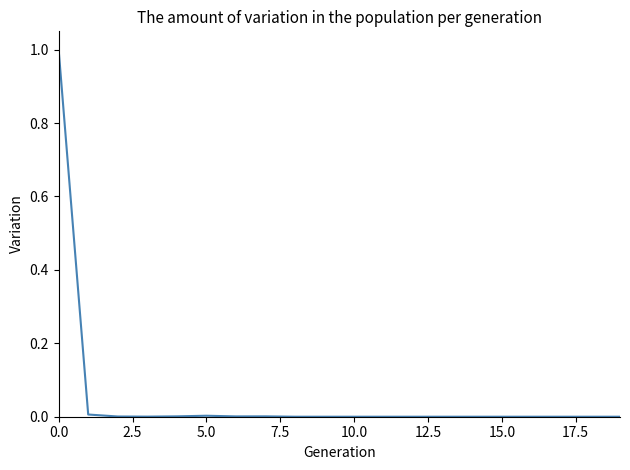

What is the maximum value shown in the chart?

1.0